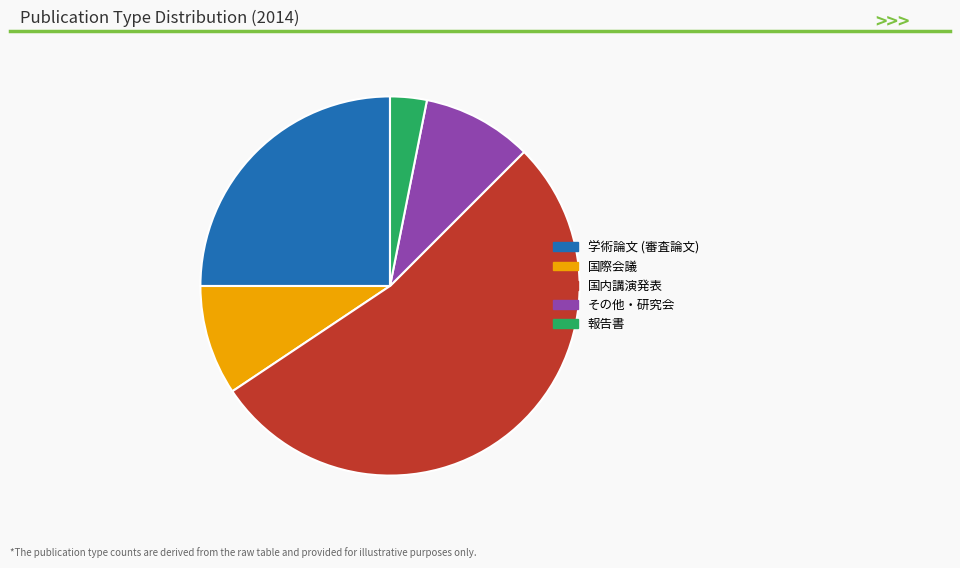

Combined, do 学術論文 (審査論文) and 国内講演発表 account for over 50%?

Yes